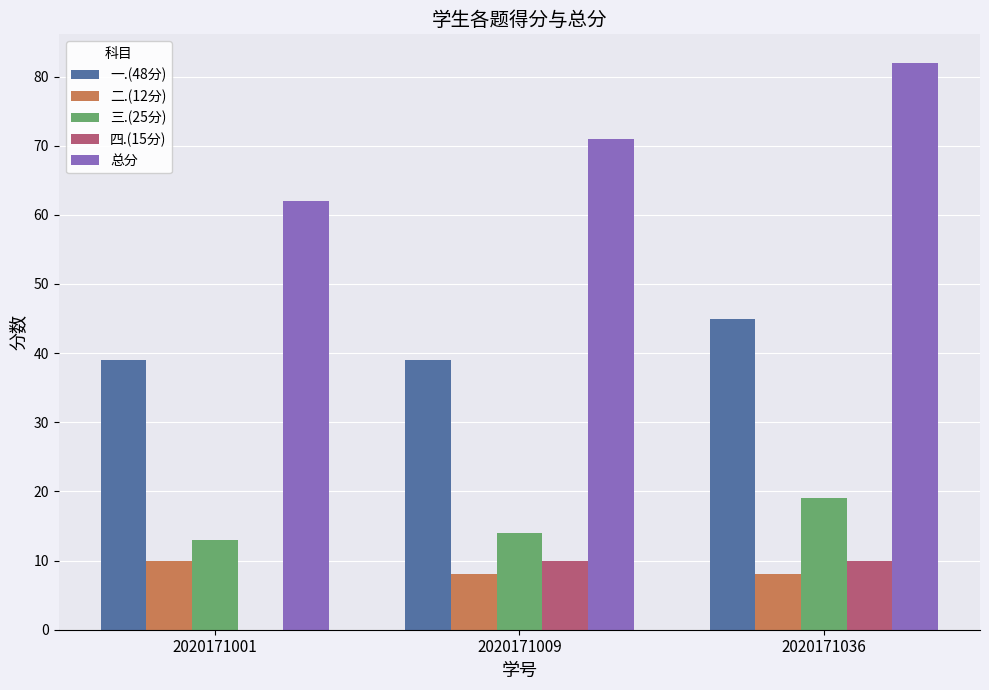

How many categories are shown in the chart?

3